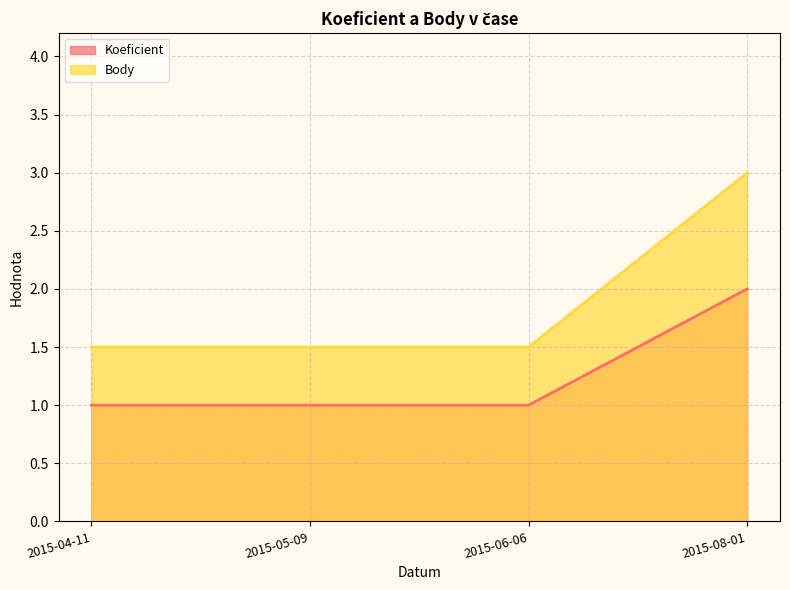

Which series has the widest spread of values?

Body